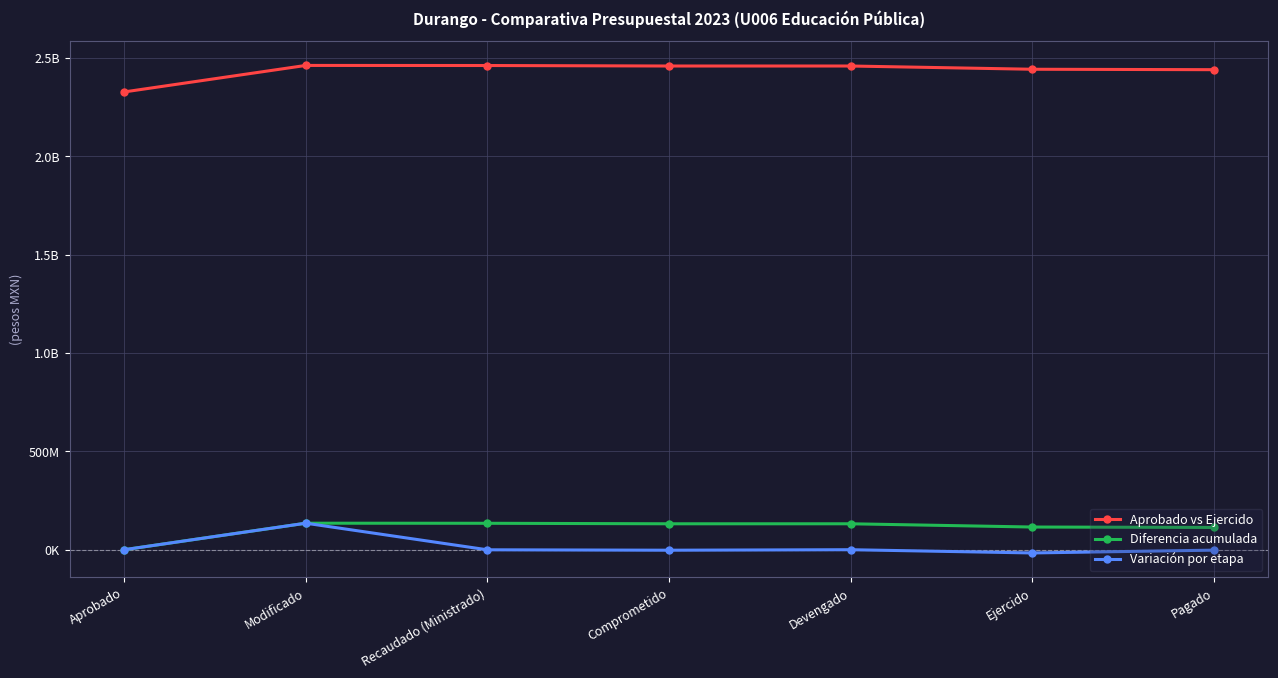

Does the chart display data point markers on the line(s)?

Yes